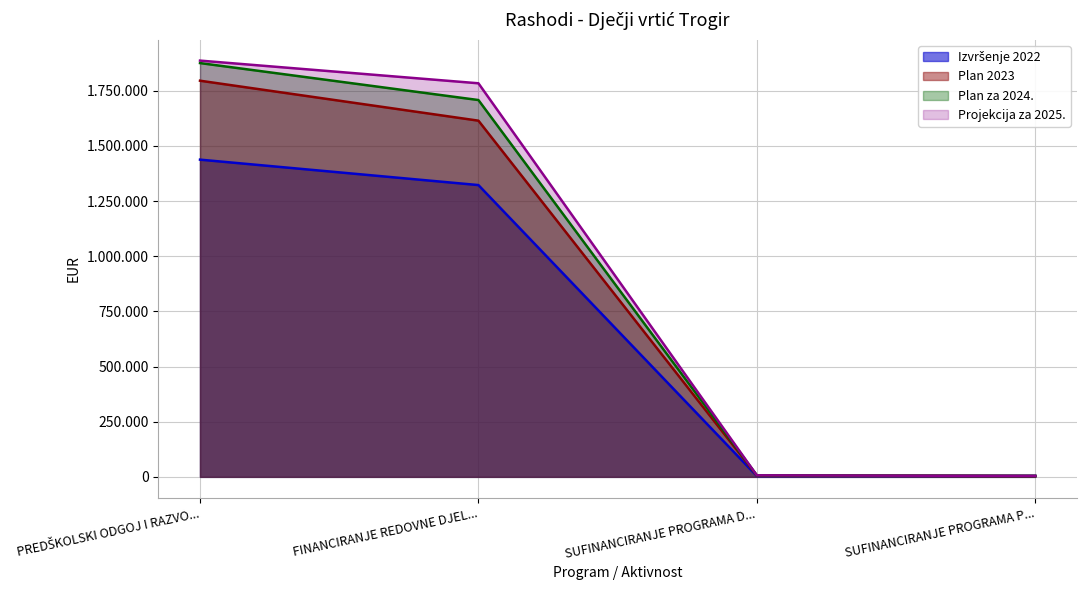

In Izvršenje 2022, how many points are lower than both neighbors (excluding endpoints)?

1